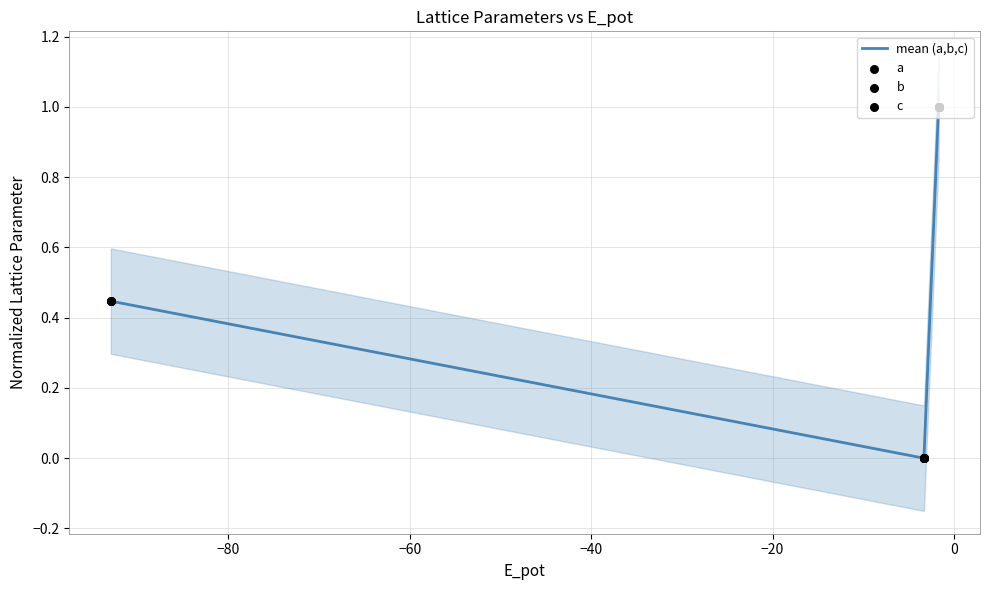

Is the value of a at −100 greater than the value of c at −100?

No